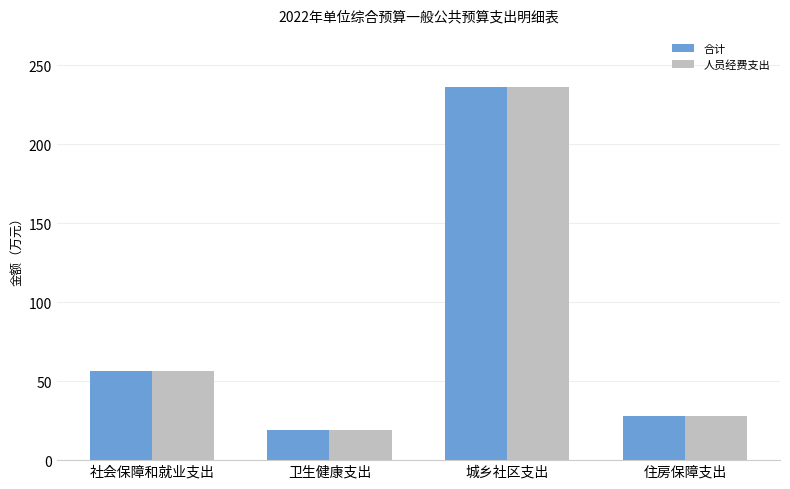

Where is 合计 nearest to the value 127?

社会保障和就业支出